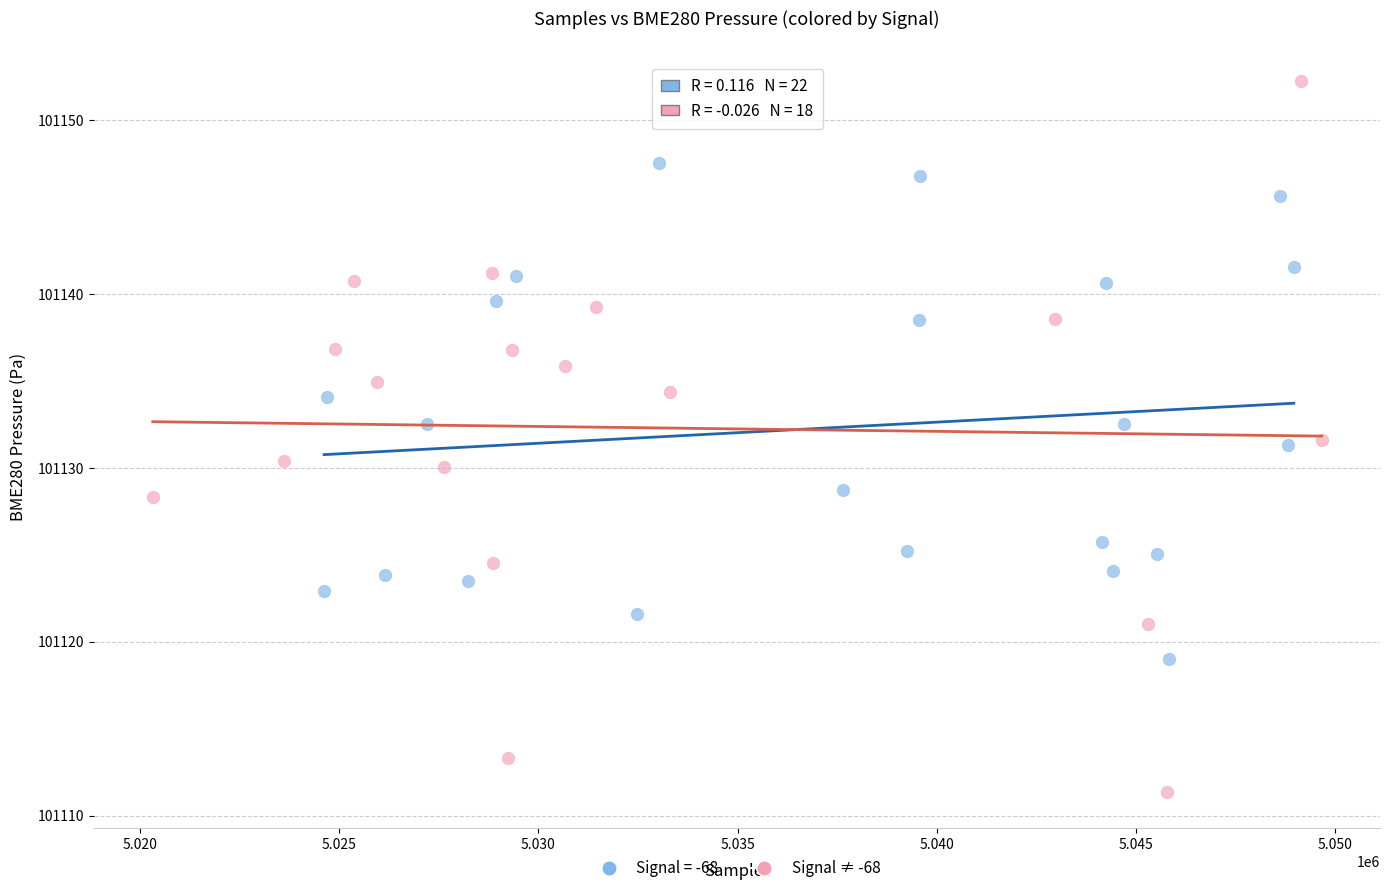

Which series contains the lowest Y value?

Signal ≠ -68